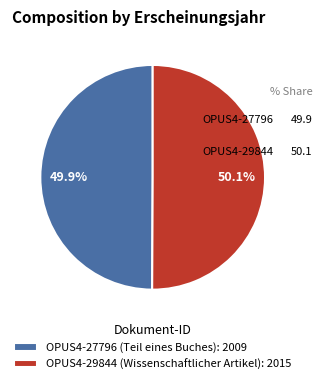

Does any single category account for the majority?

Yes